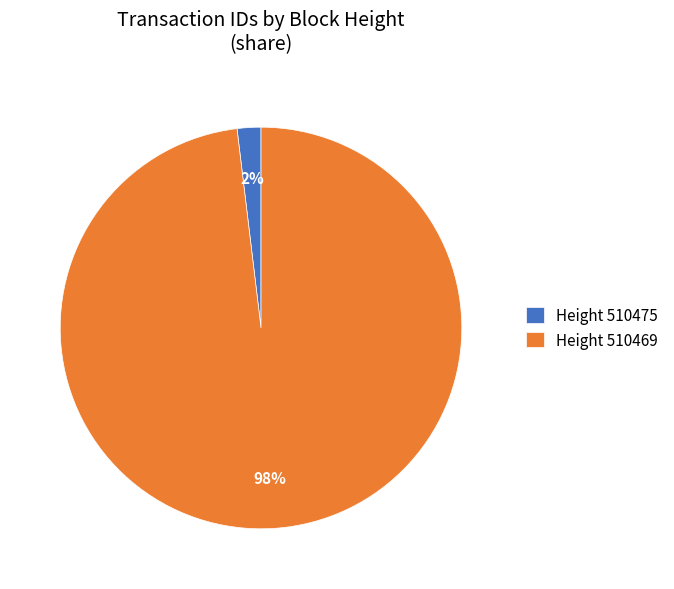

Count the number of slices in the pie.

2